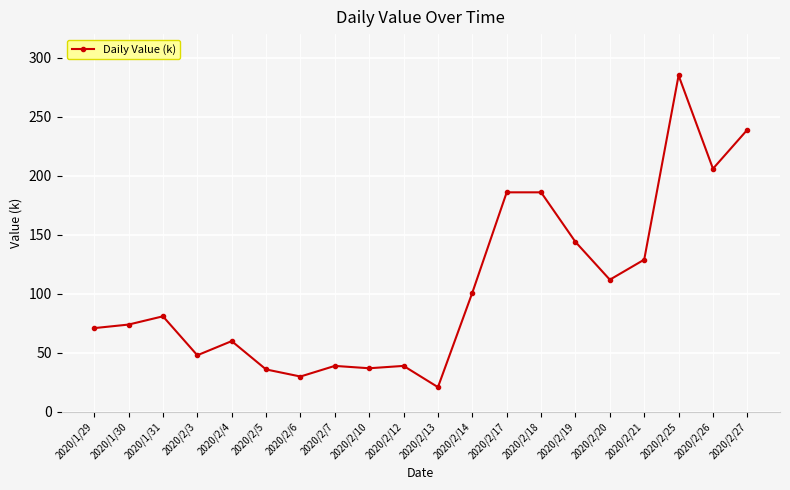

At which category does the chart reach its peak across all series?

2020/2/25